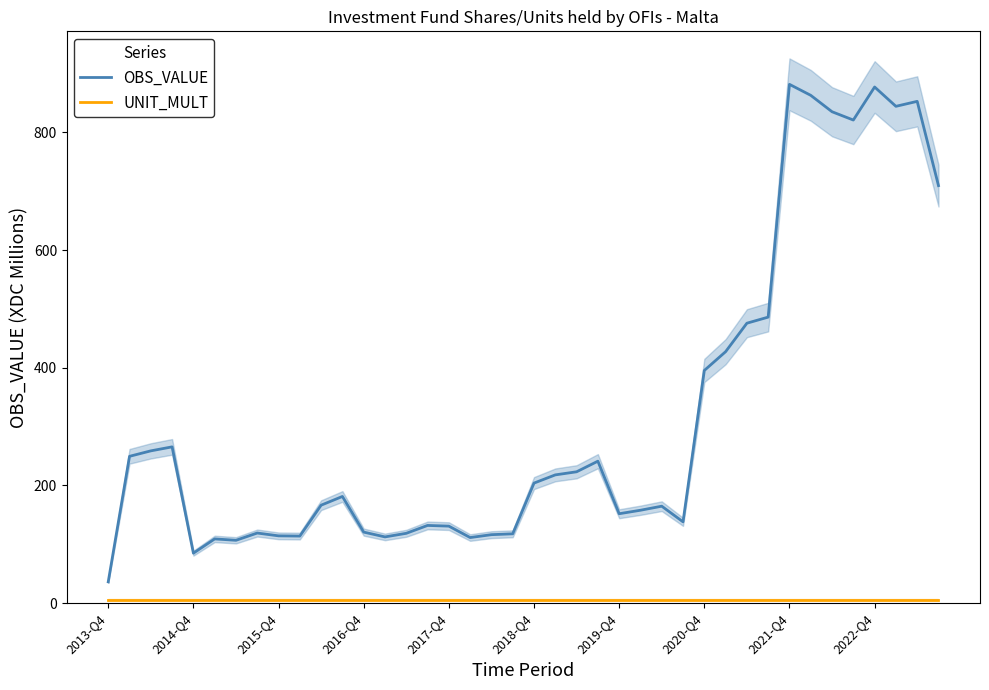

Which category has the highest value in the UNIT_MULT series?

2013-Q4